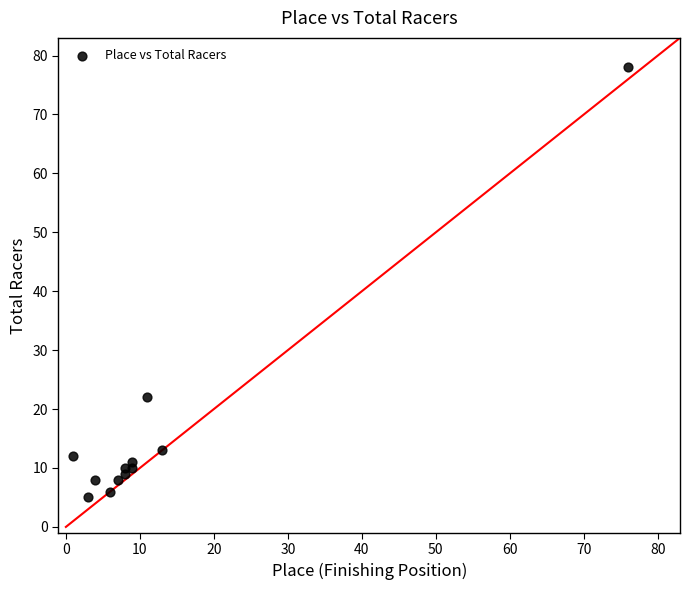

What is the range of X values (max minus min)?

75